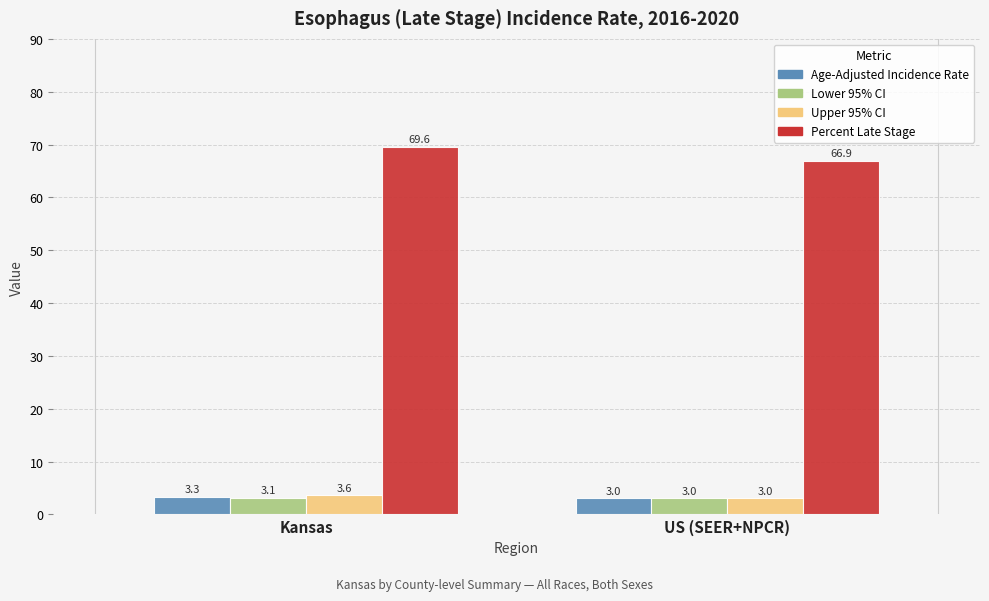

What is the difference between the highest and lowest values at Kansas?

66.5